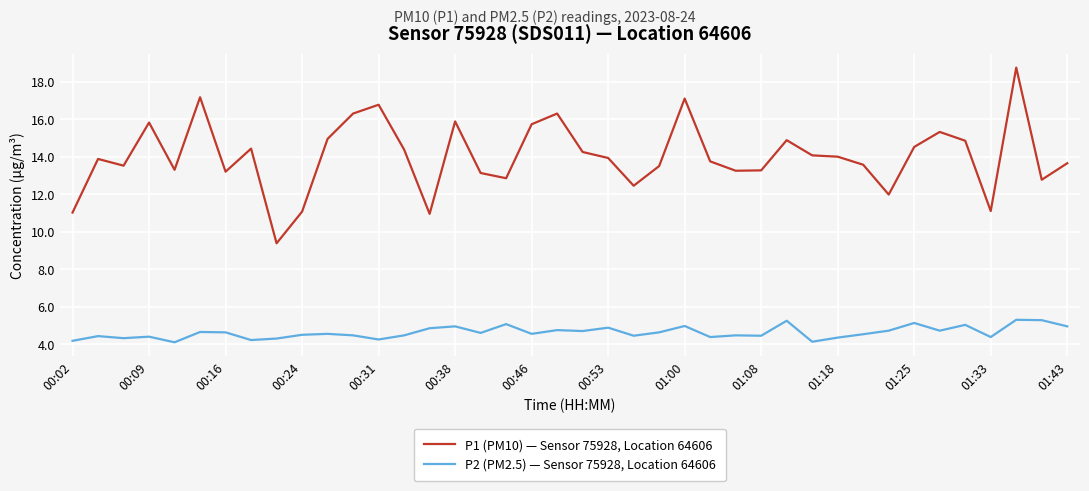

Which series has the largest total across all categories?

P1 (PM10) — Sensor 75928, Location 64606